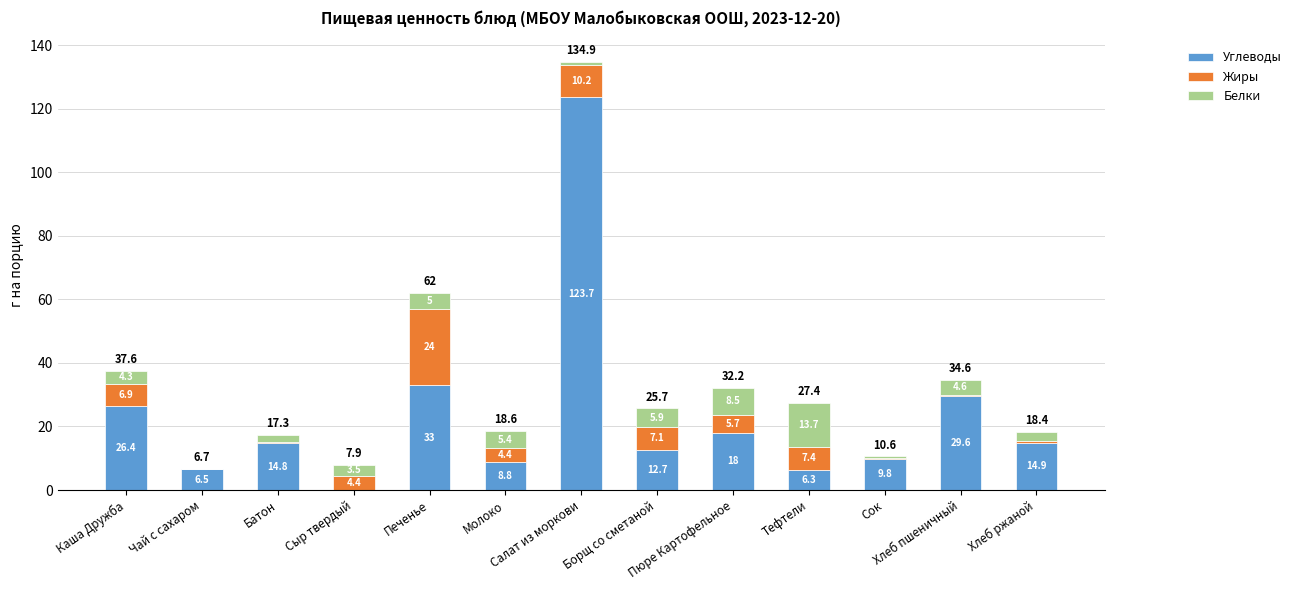

What is the sum of the Углеводы values at Сыр твердый and Батон?

14.8